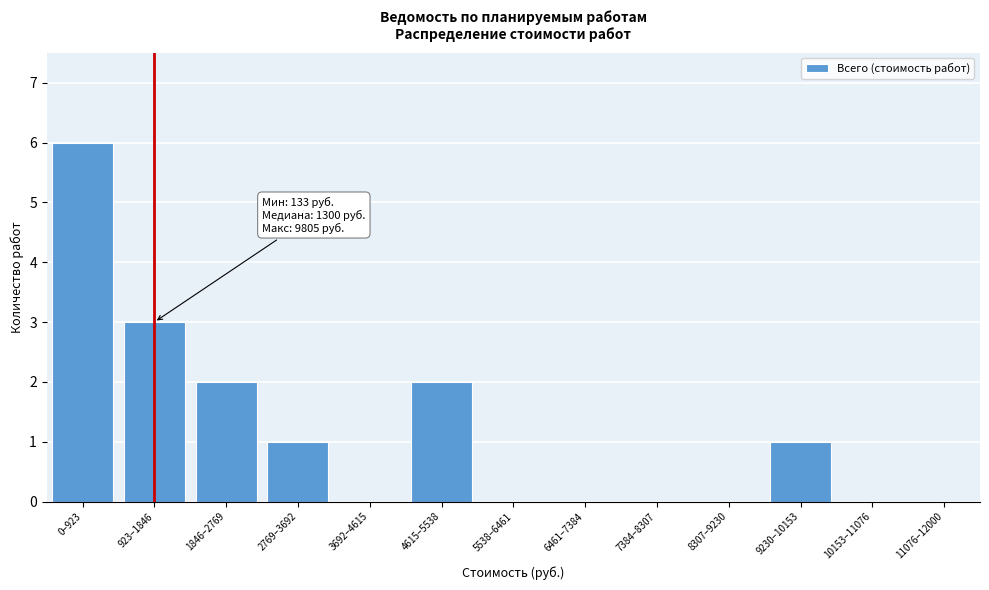

Reading left to right, extract all data points from this chart.

0–923=6	923–1846=3	1846–2769=2	2769–3692=1	3692–4615=0	4615–5538=2	5538–6461=0	6461–7384=0	7384–8307=0	8307–9230=0	9230–10153=1	10153–11076=0	11076–12000=0